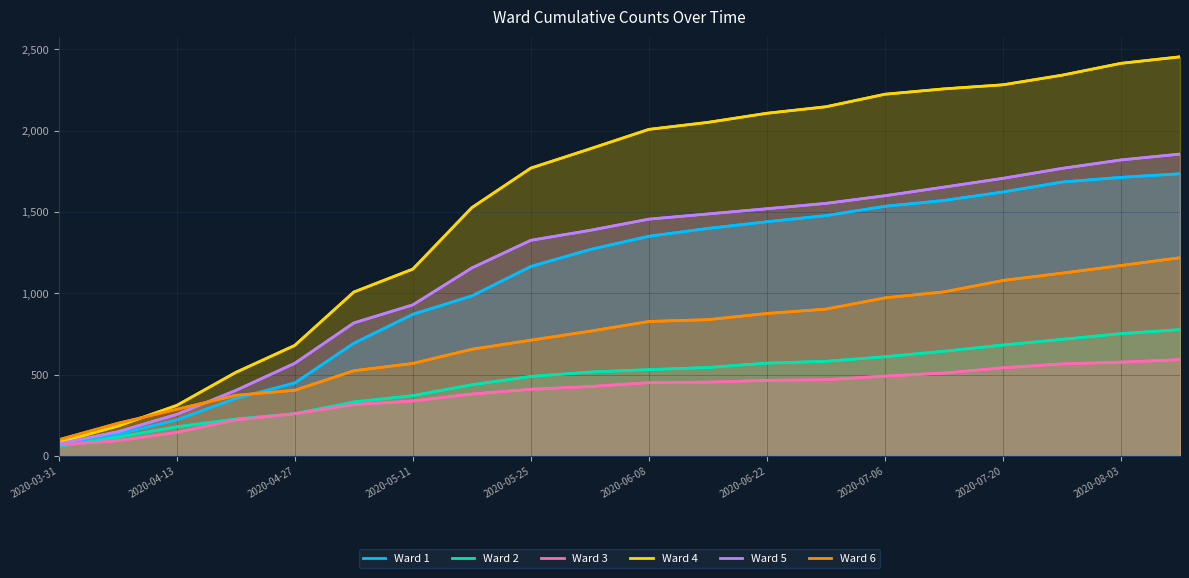

How many data points does each series have?

20